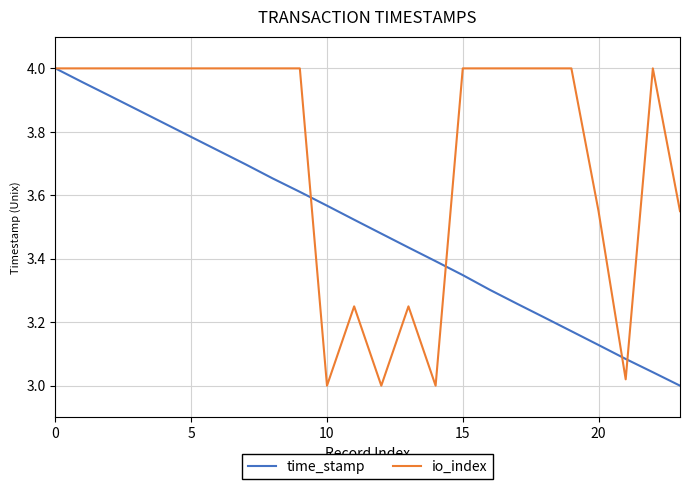

List the series in order of their overall mean, lowest first.

time_stamp, io_index